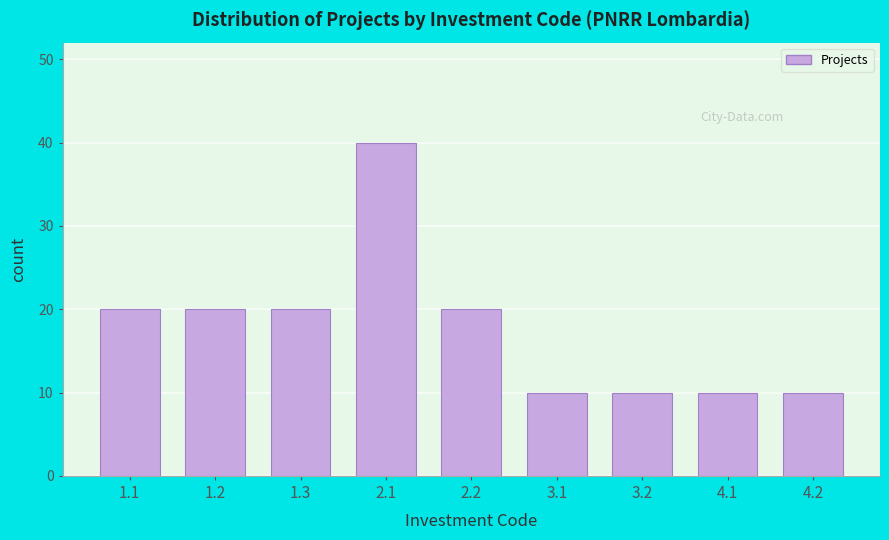

Reading left to right, list all the values displayed in this chart.

1.1=20	1.2=20	1.3=20	2.1=40	2.2=20	3.1=10	3.2=10	4.1=10	4.2=10